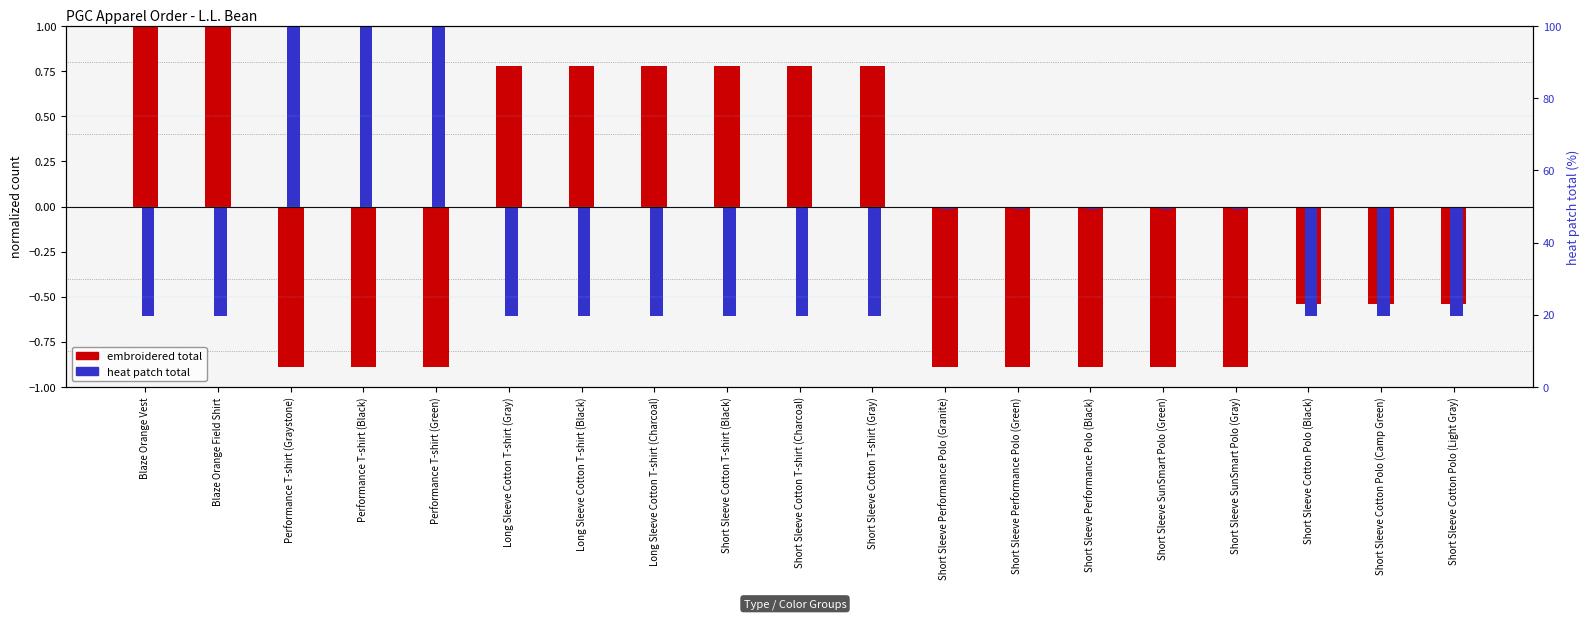

Which series has the widest spread of values?

embroidered total